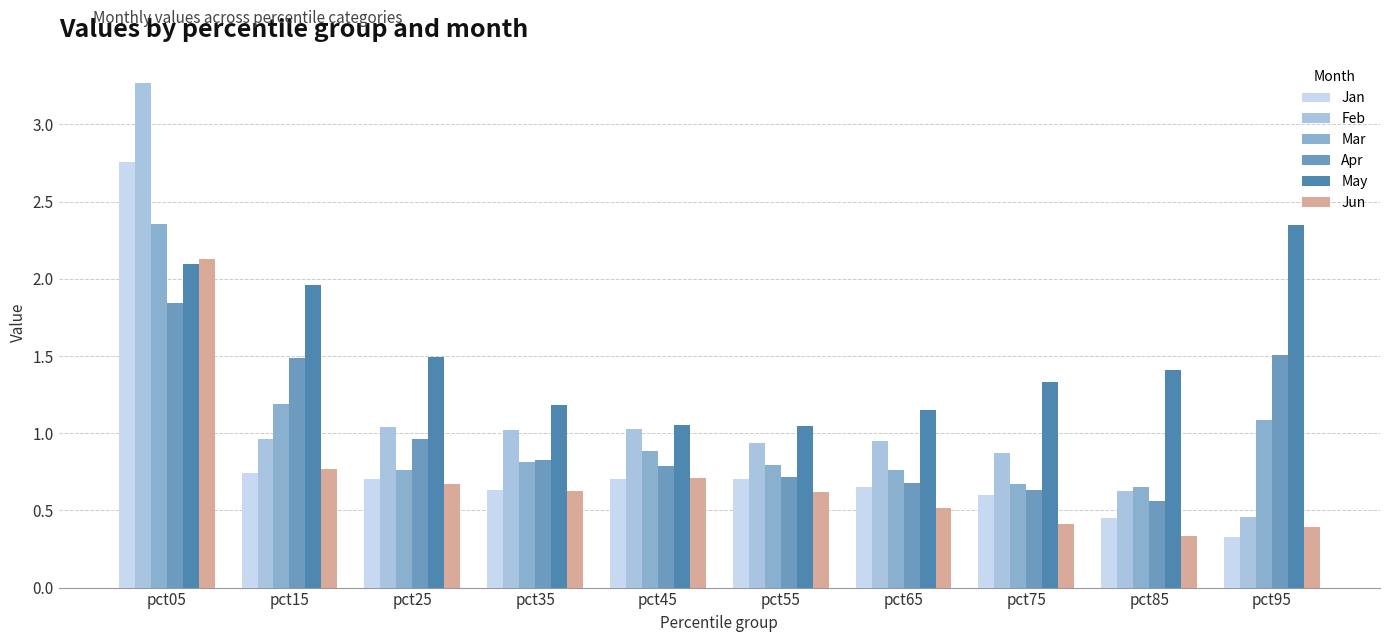

Are the bars grouped side by side (vs. stacked)?

Yes